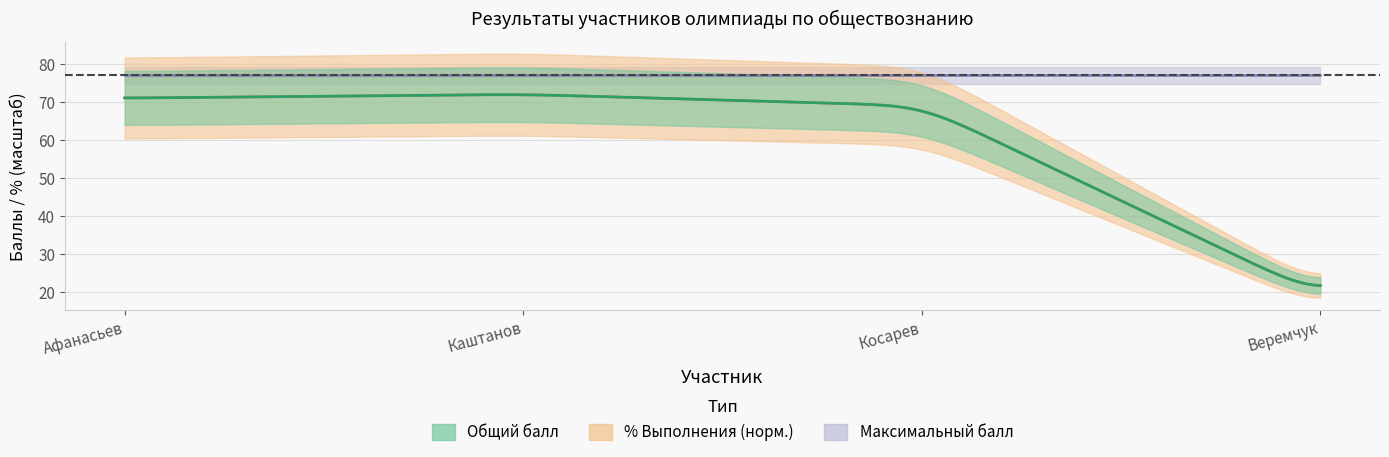

What is the label of the 2nd point from the right?

Косарев